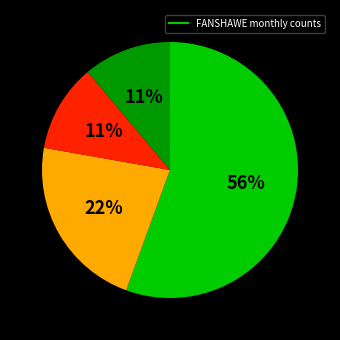

To the nearest percent, what is the average slice percentage?

25%